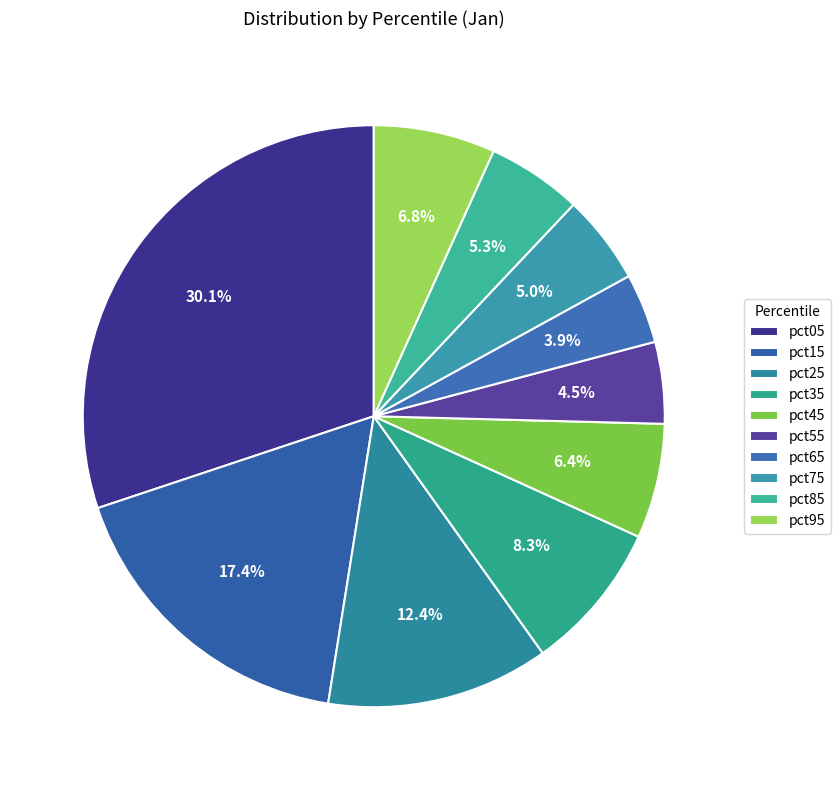

Is it true that pct75 is 18% of the pie?

False